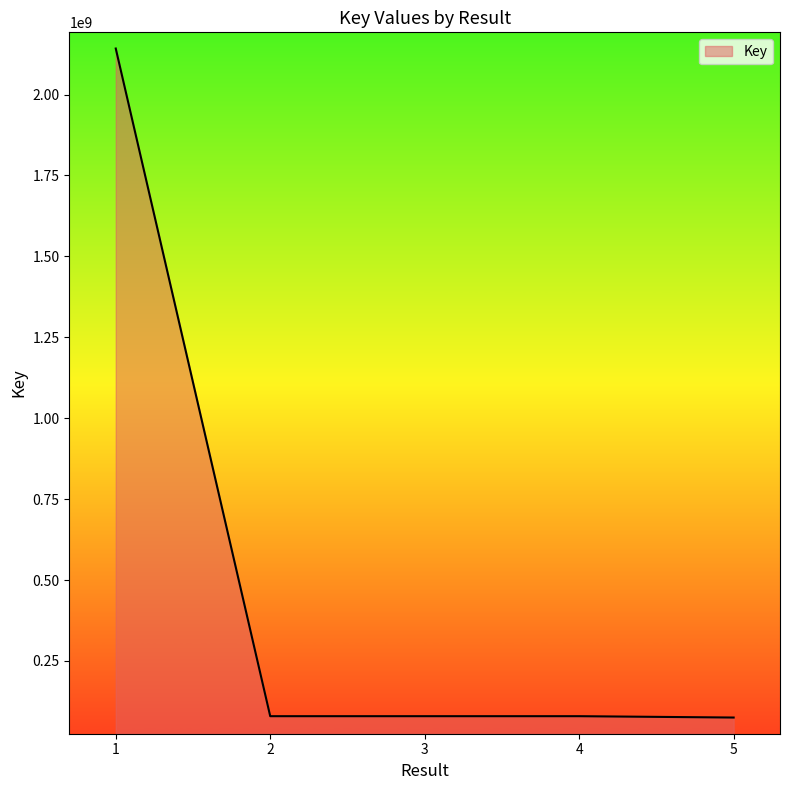

Does the chart have visible grid lines?

No